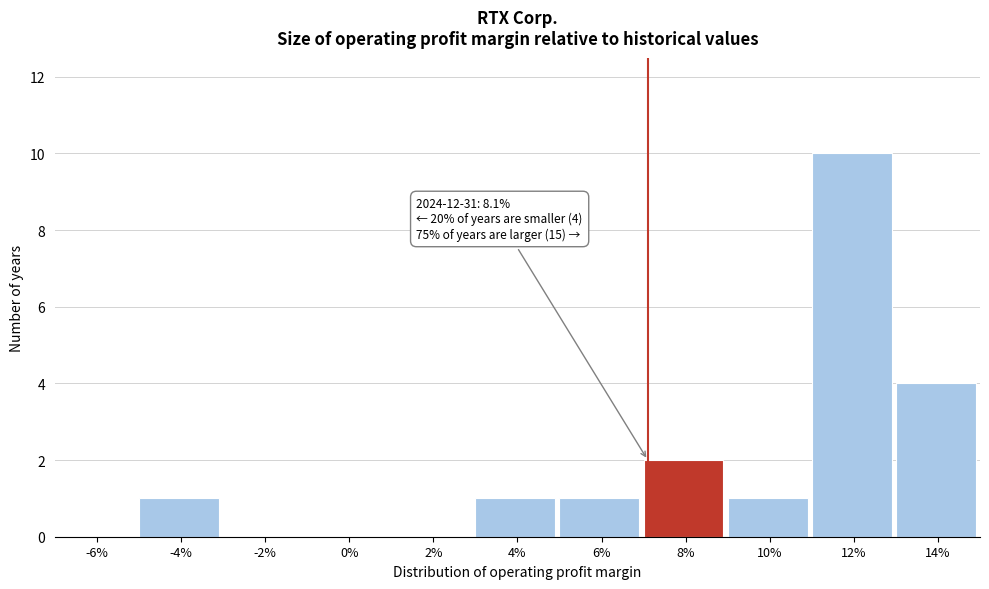

Reading right to left, extract all data points from this chart.

14%=4	12%=10	10%=1	8%=2	6%=1	4%=1	2%=0	0%=0	-2%=0	-4%=1	-6%=0